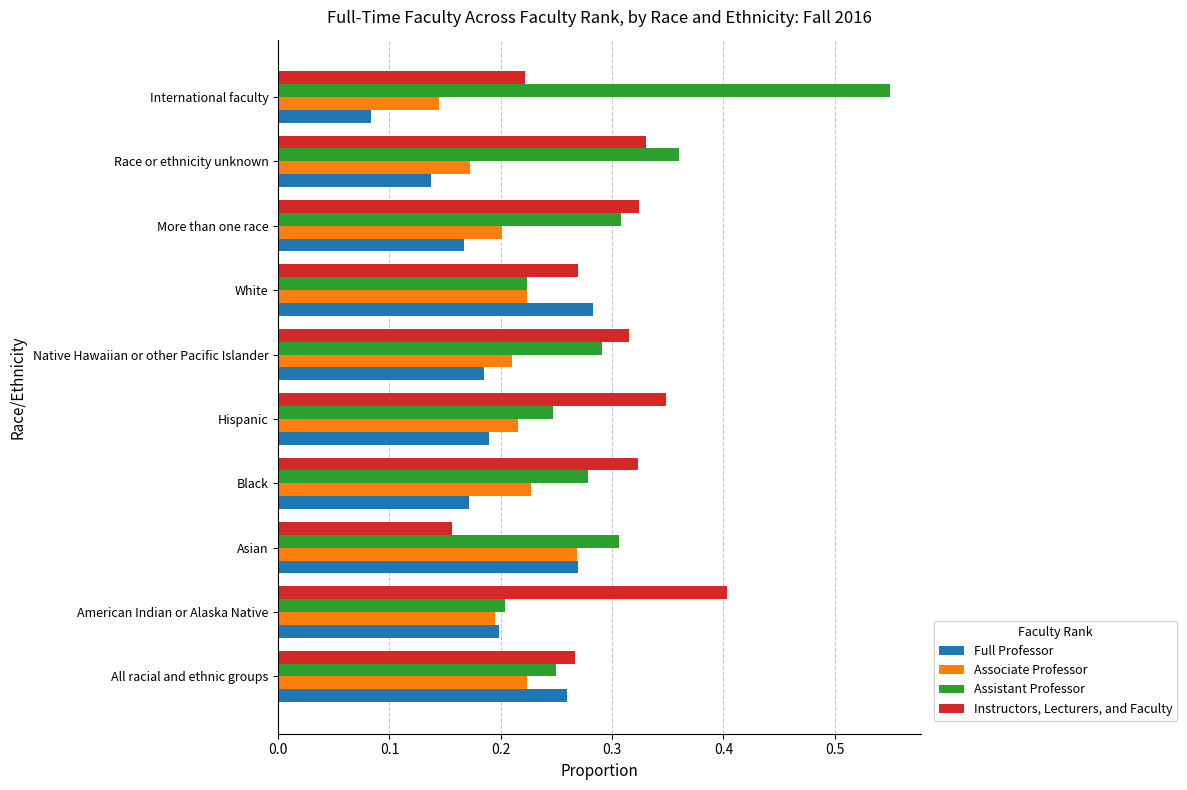

Which series has the widest spread of values?

Assistant Professor